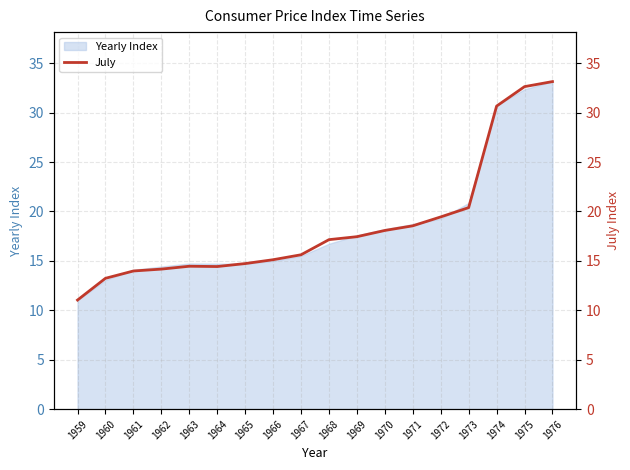

What is the value of the 11th point from the left?

17.4